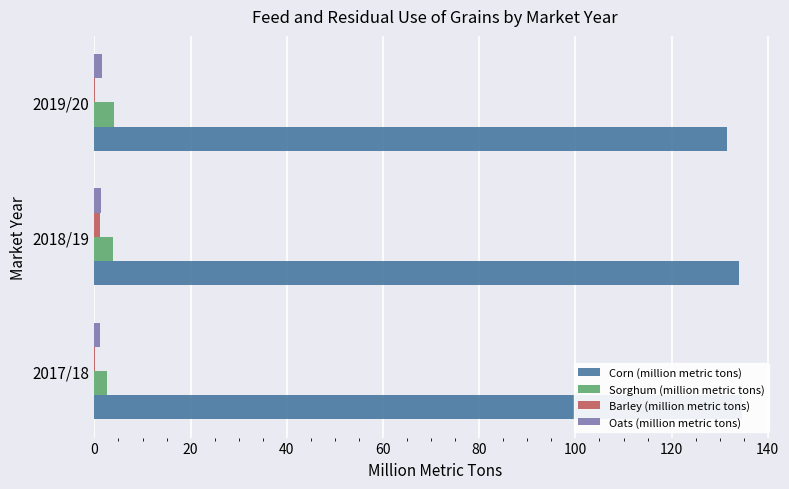

Which series has the widest spread of values?

Corn (million metric tons)